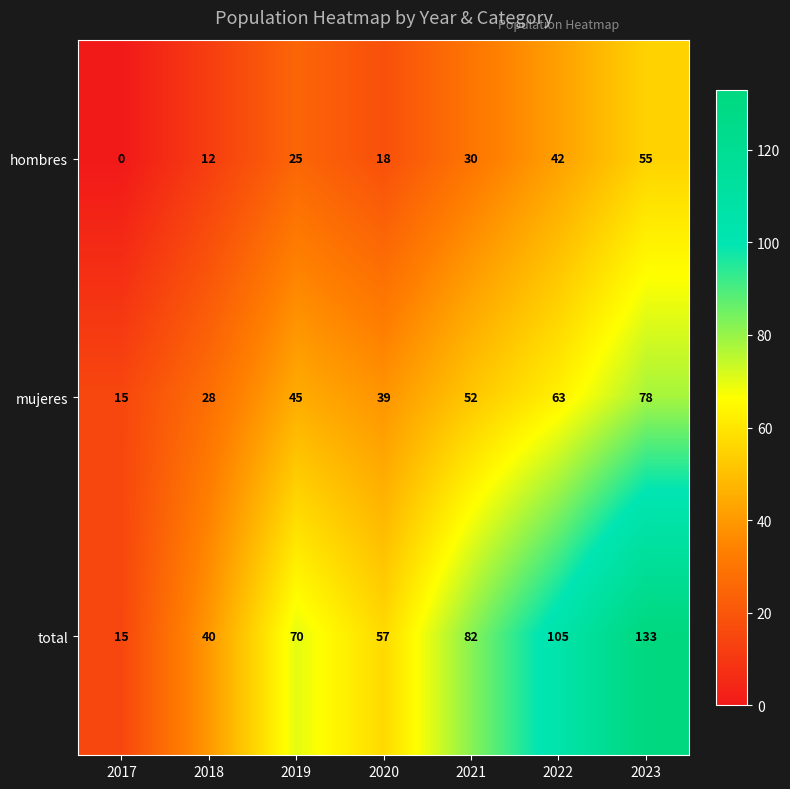

Reading left to right, list all the values displayed in this chart.

hombres: 2017=0	2018=12	2019=25	2020=18	2021=30	2022=42	2023=55
mujeres: 2017=15	2018=28	2019=45	2020=39	2021=52	2022=63	2023=78
total: 2017=15	2018=40	2019=70	2020=57	2021=82	2022=105	2023=133